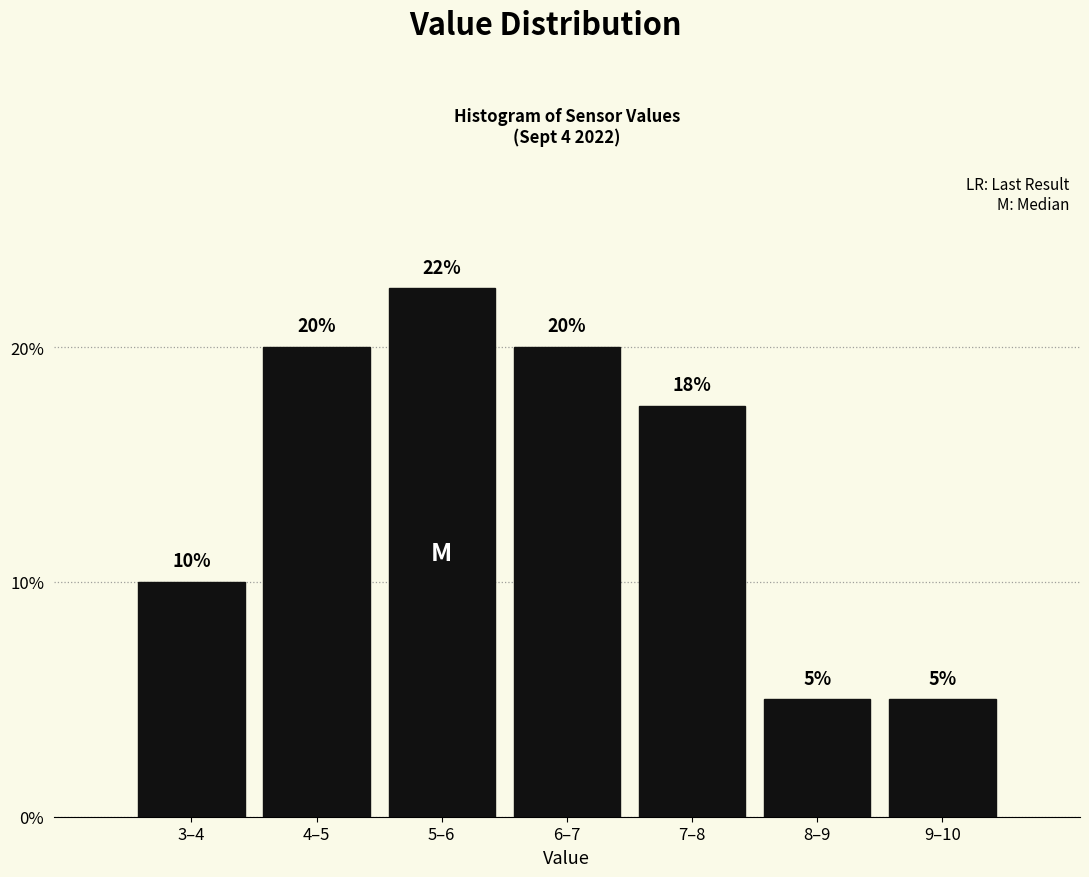

What is the maximum value shown in the chart?

22.5